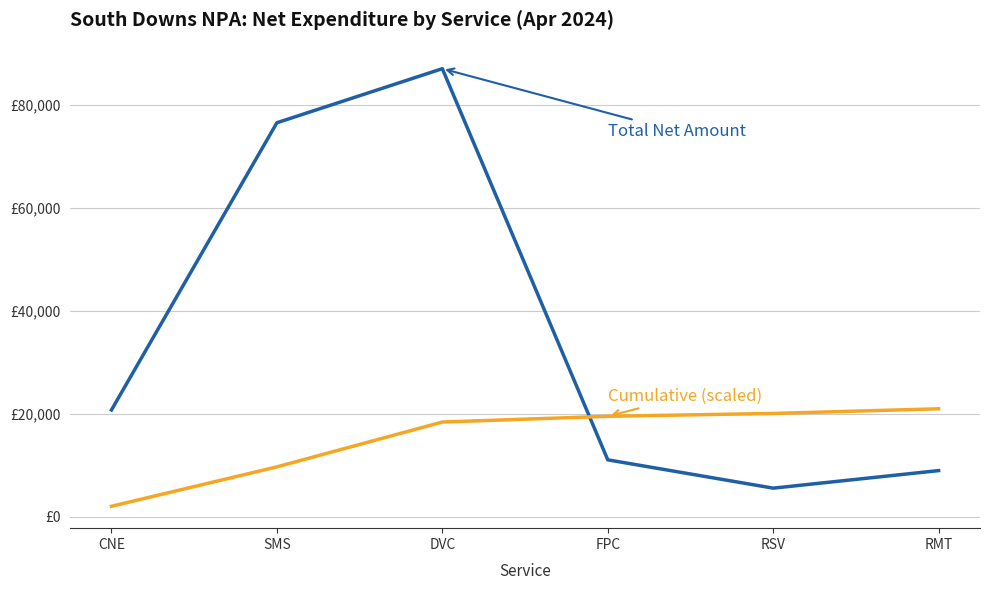

Which has a higher value, DVC or SMS?

DVC